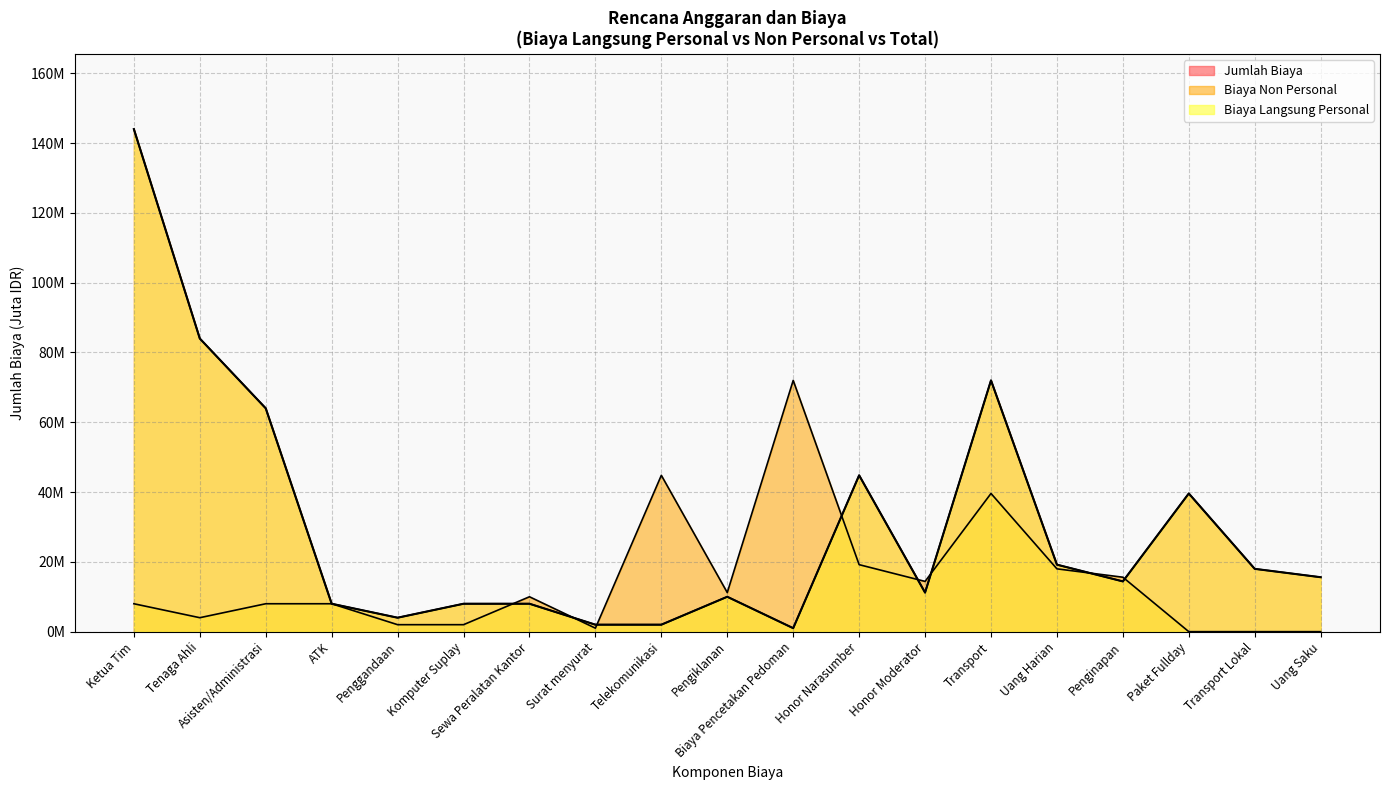

Count the number of data series in this chart.

3